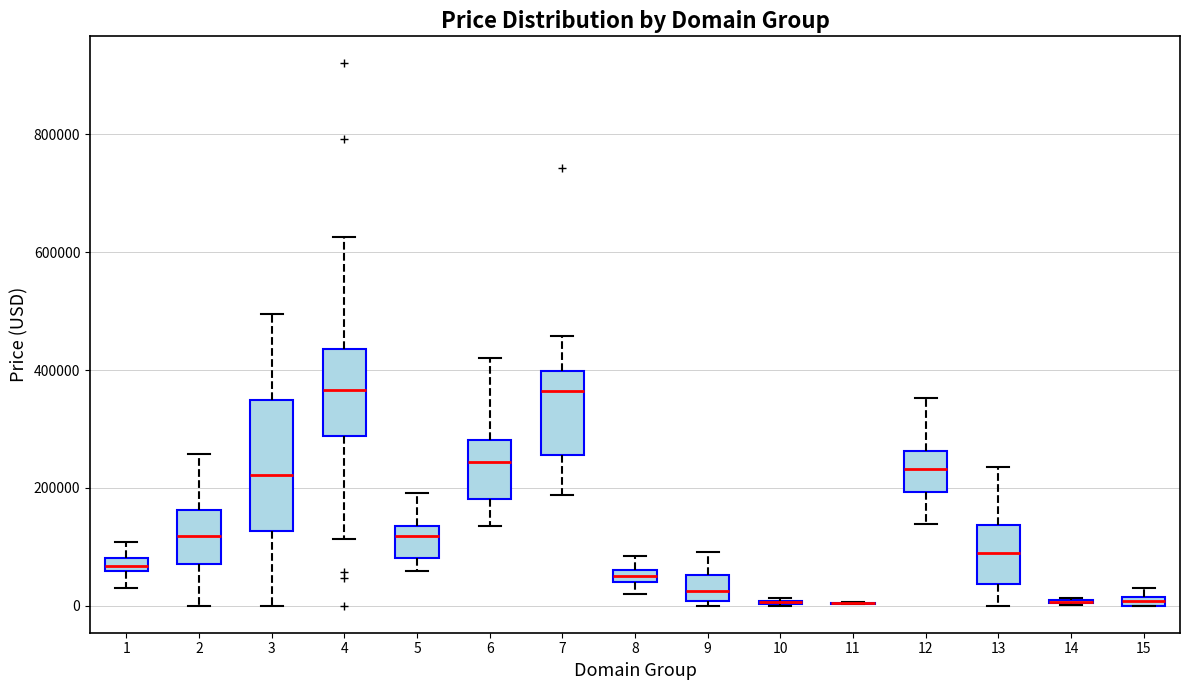

Comparing the boxes themselves (not the whiskers), which one is the tallest?

3